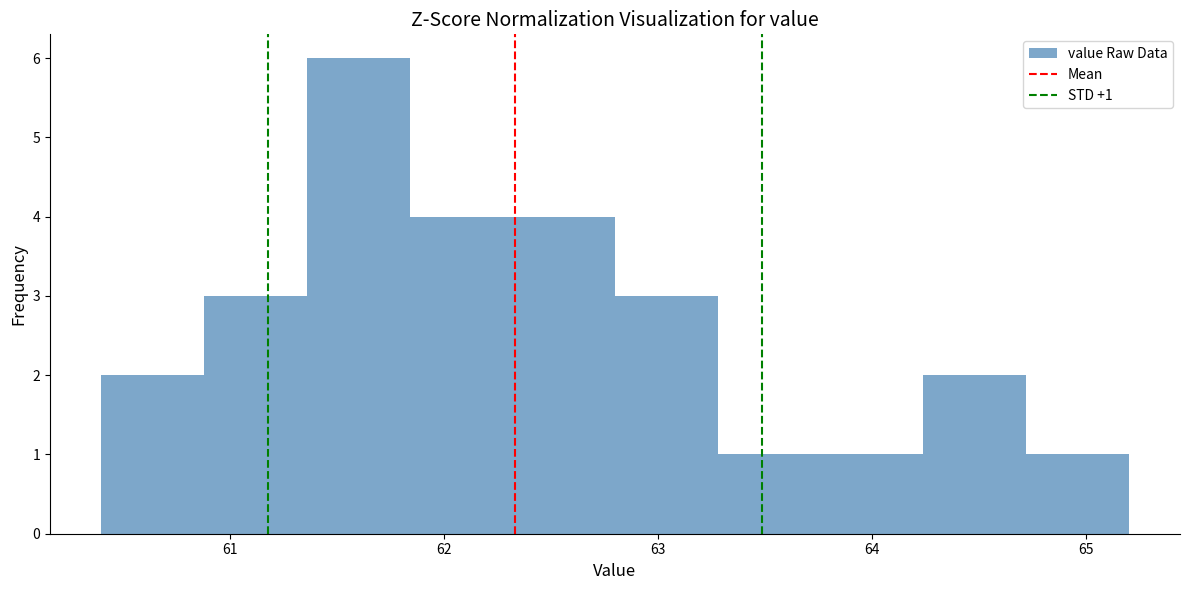

Over which range of the x-axis is the bar tallest?

61.36 to 61.84